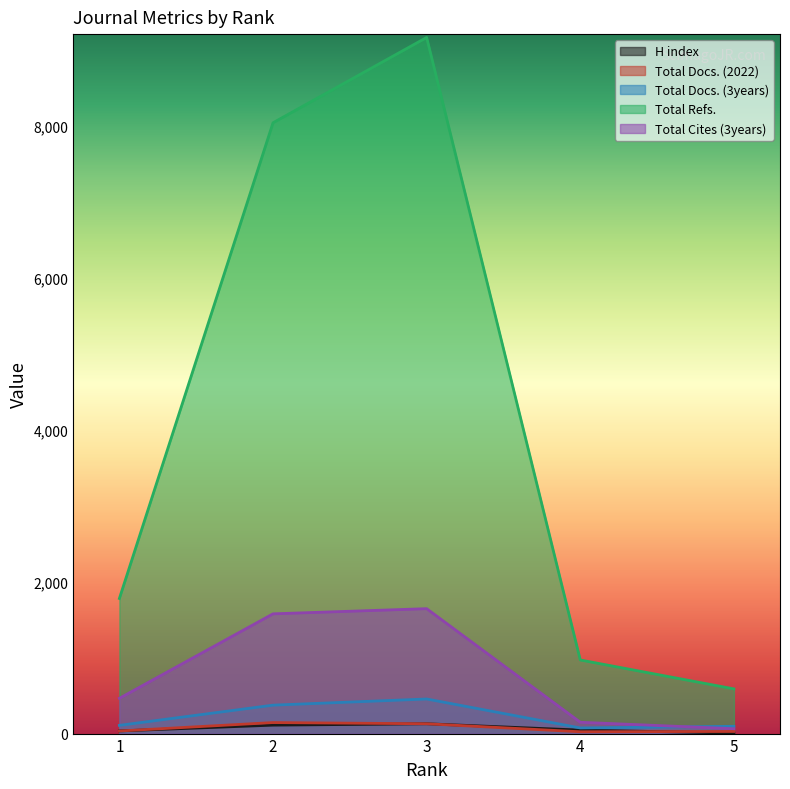

How many lines are shown in the chart?

5